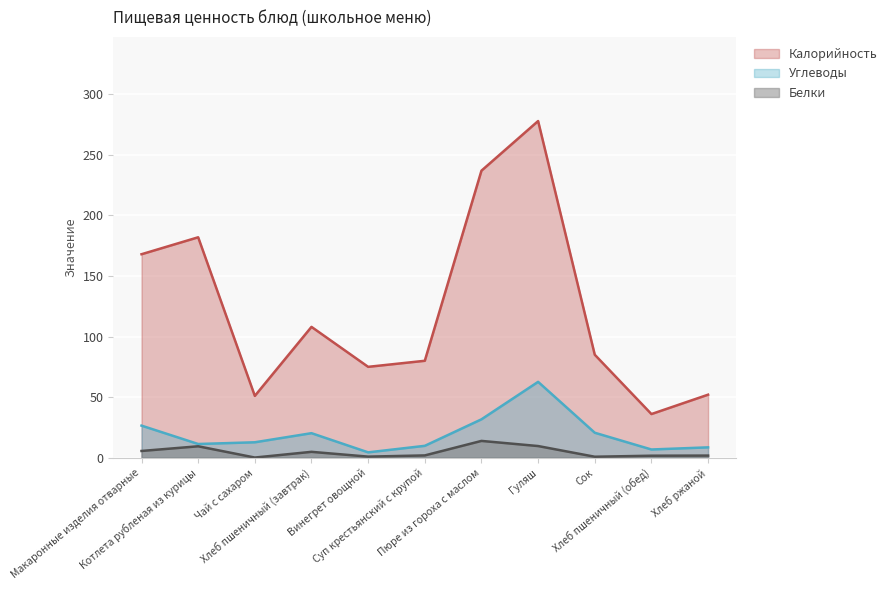

List the labels in order of Белки value, largest first.

Пюре из гороха с маслом, Гуляш, Котлета рубленая из курицы, Макаронные изделия отварные, Хлеб пшеничный (завтрак), Суп крестьянский с крупой, Хлеб ржаной, Хлеб пшеничный (обед), Винегрет овощной, Сок, Чай с сахаром